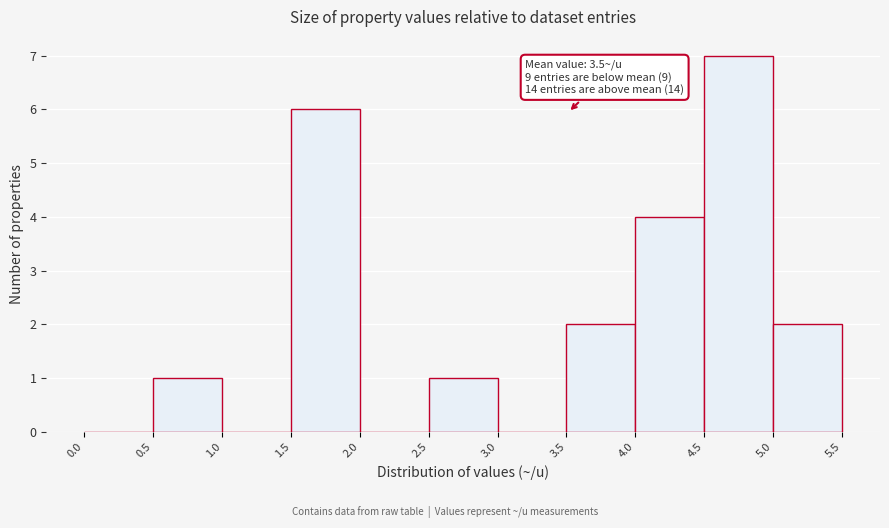

Over which range of the x-axis is the bar tallest?

4.5 to 5.0